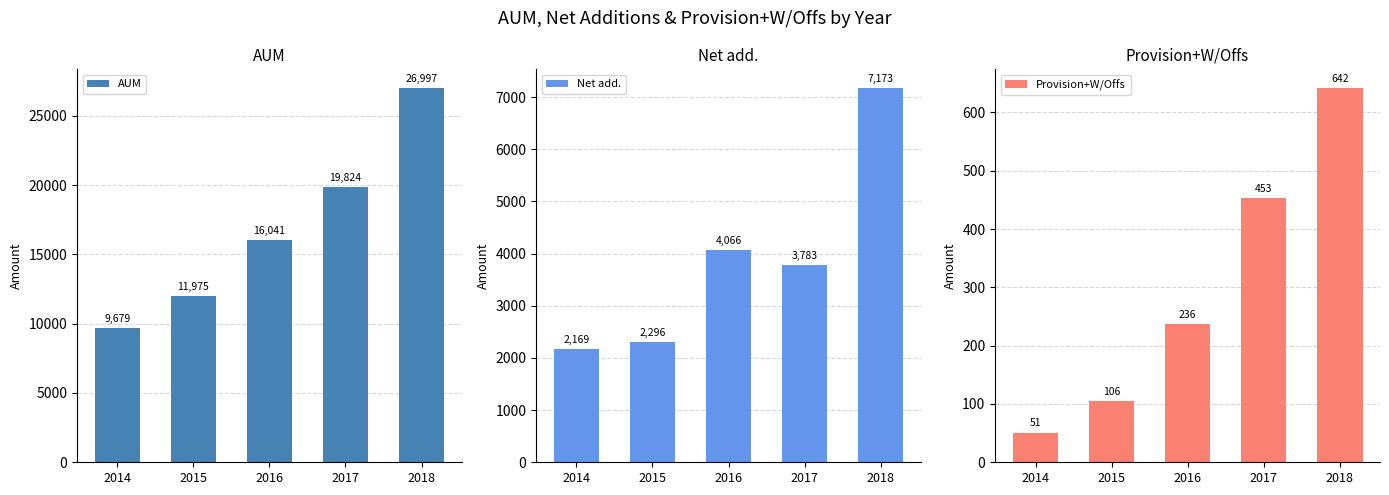

At which label is Provision+W/Offs closest to 346?

2017